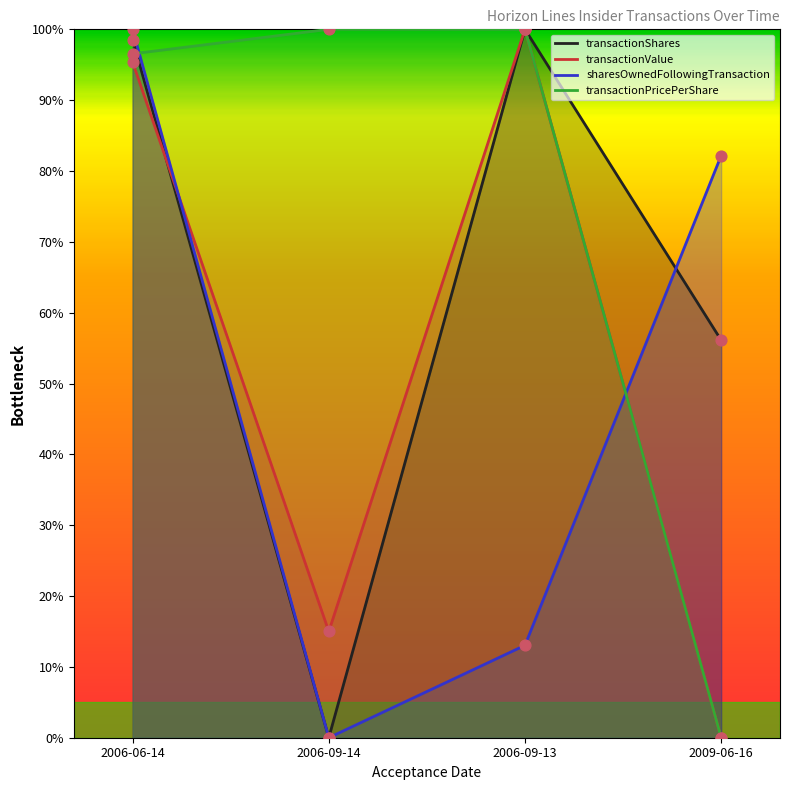

Which series has the widest spread of Y values?

transactionShares